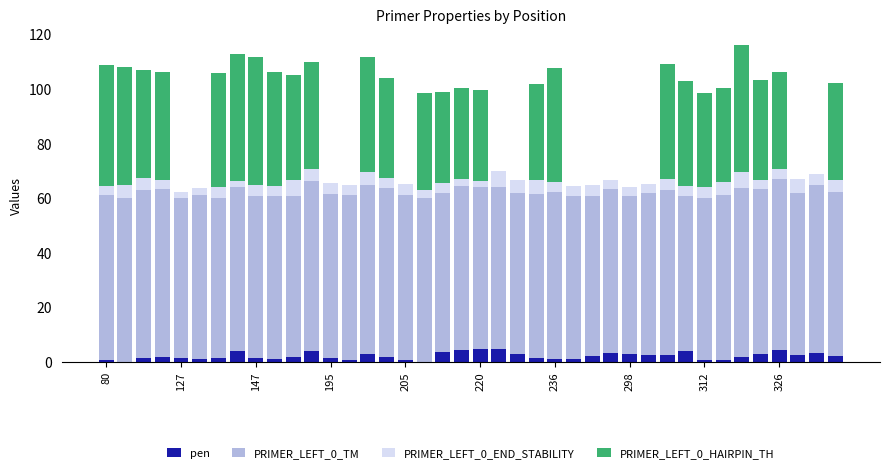

What is the difference between the maximum and second lowest values in the PRIMER_LEFT_0_END_STABILITY series?

4.0